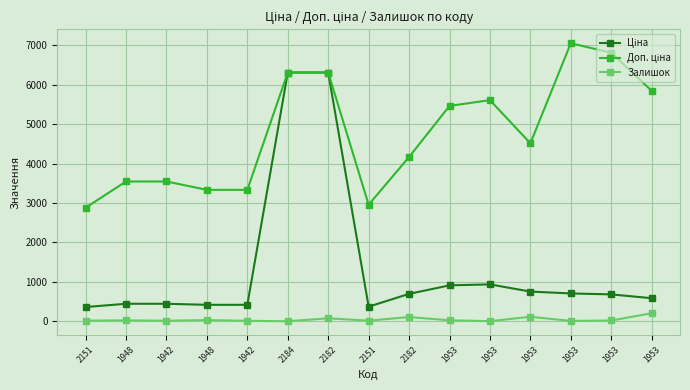

At how many categories does at least one series exceed 2598?

15